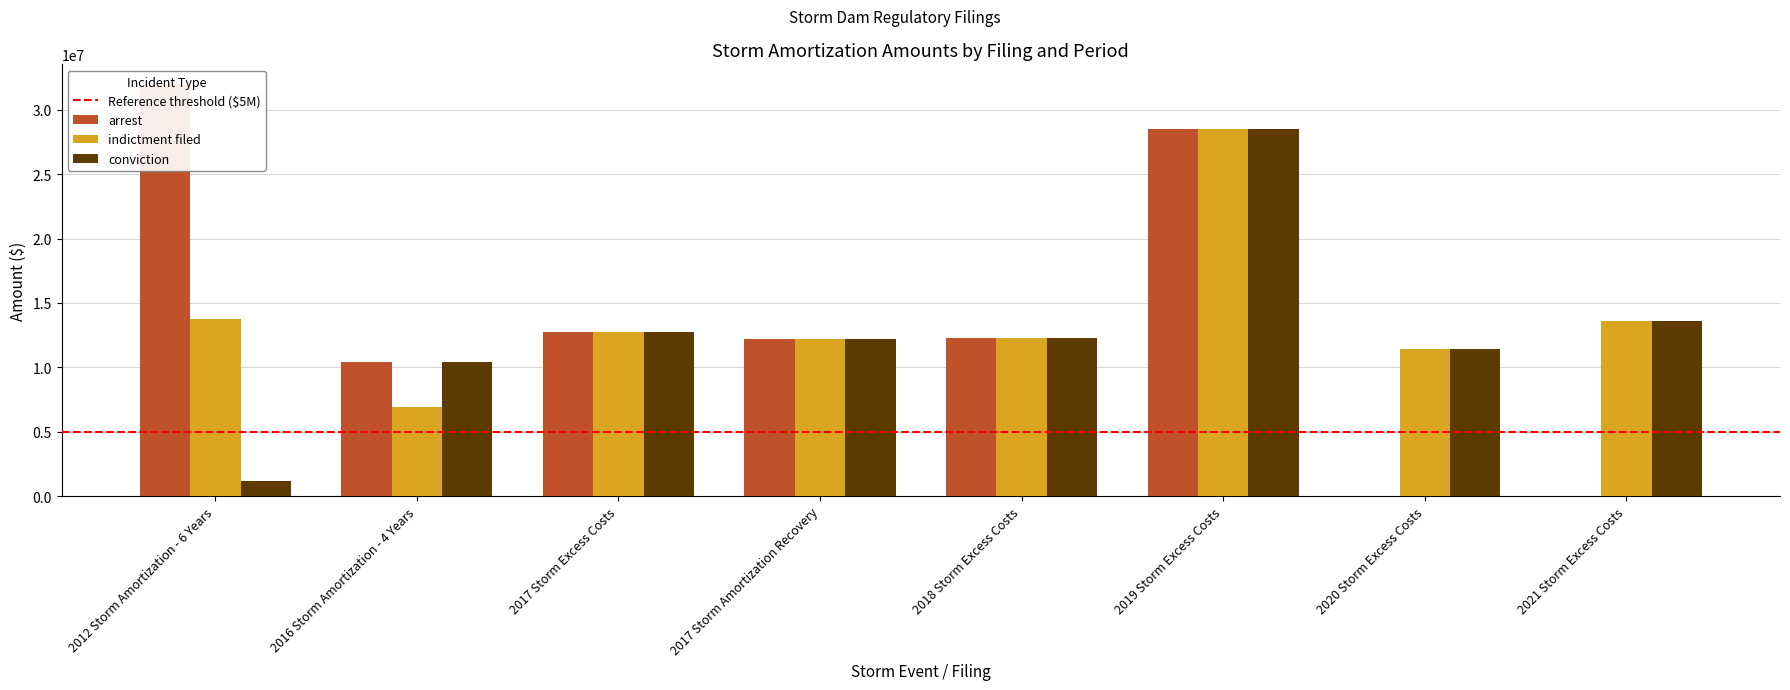

How many categories are shown in the chart?

8